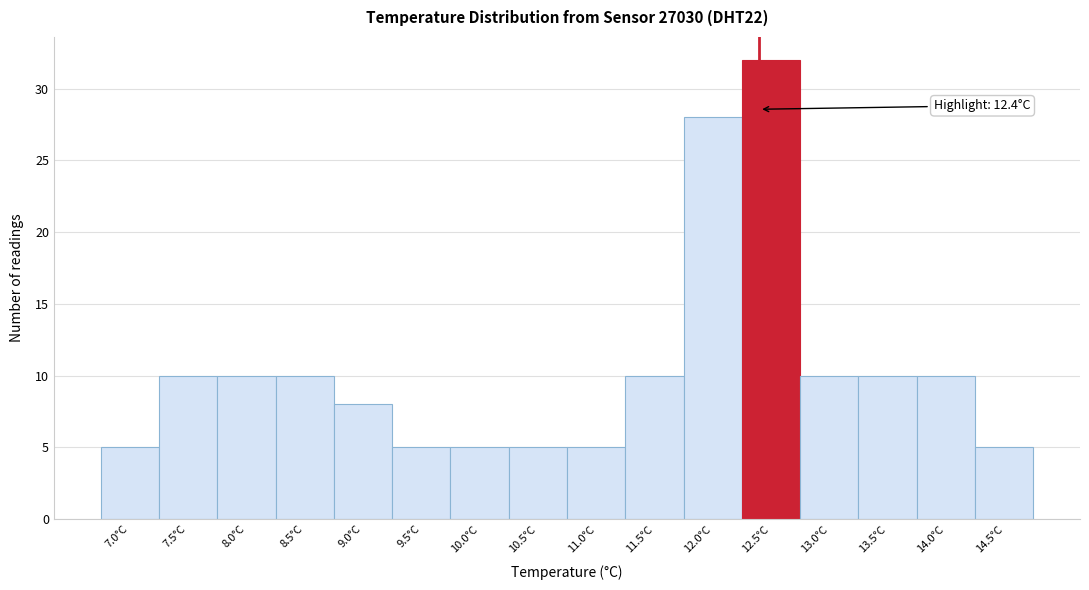

Which range on the x-axis has the tallest bar?

12.25 to 12.75